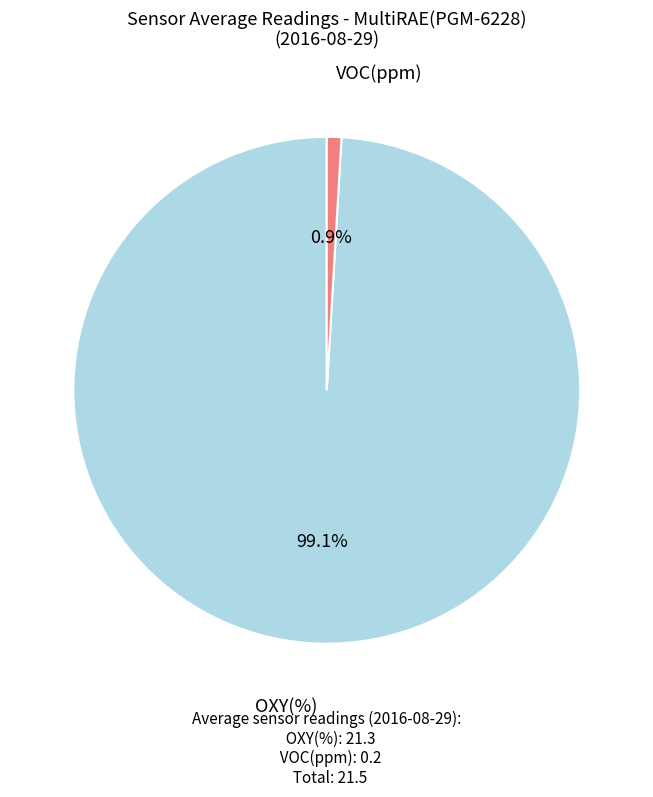

Which has a higher value, VOC(ppm) or OXY(%)?

OXY(%)